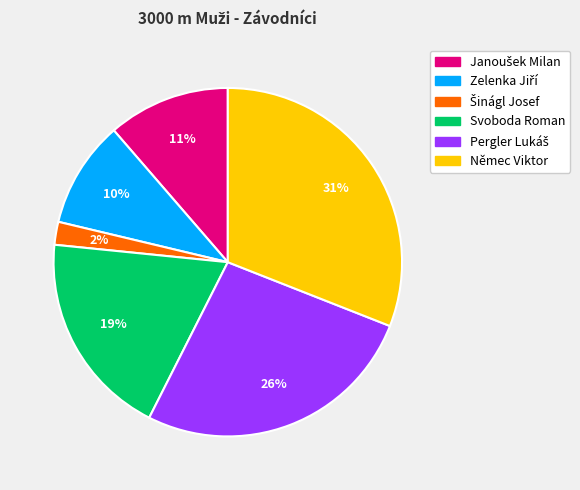

Count the number of slices in the pie.

6